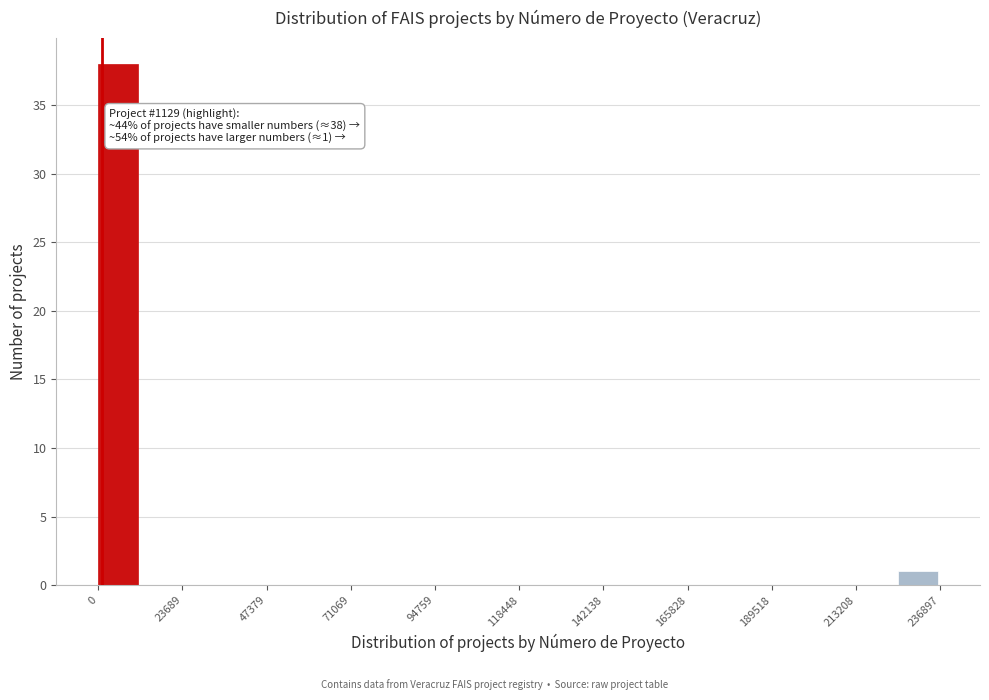

Read against the x-axis, roughly where is the centre of the tallest bar?

5000